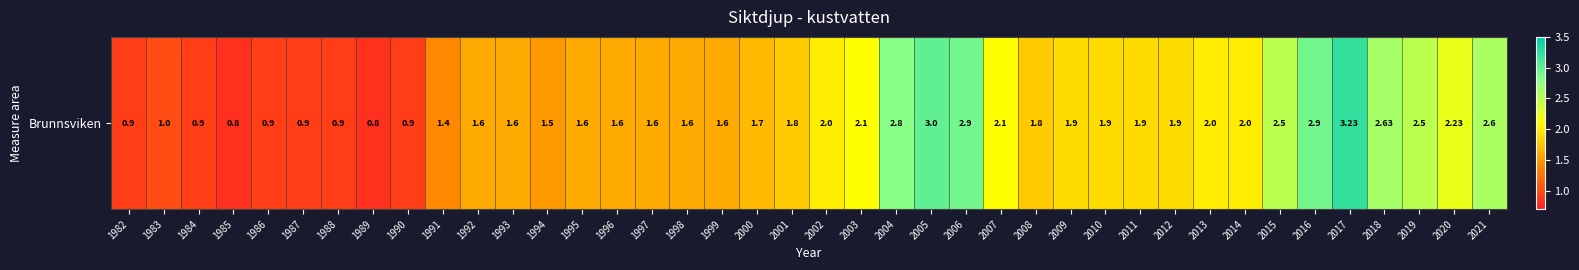

Between 1994 and 2018, which is larger?

2018